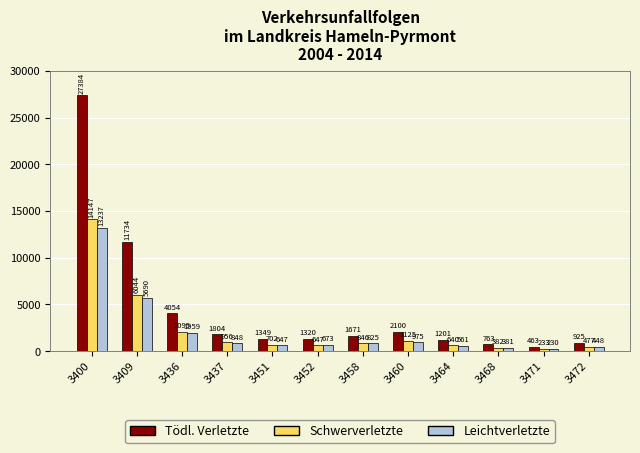

What is the difference between the highest and lowest values at 3464?

640